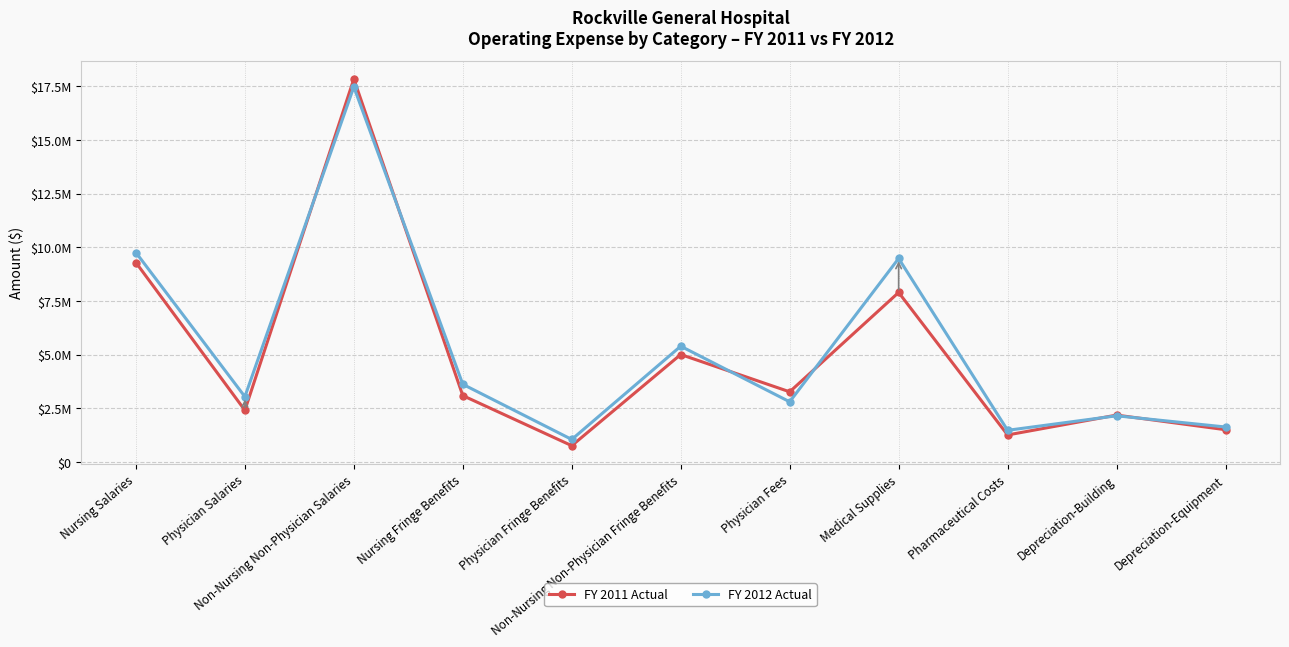

Is this an area chart (filled region under the line)?

No